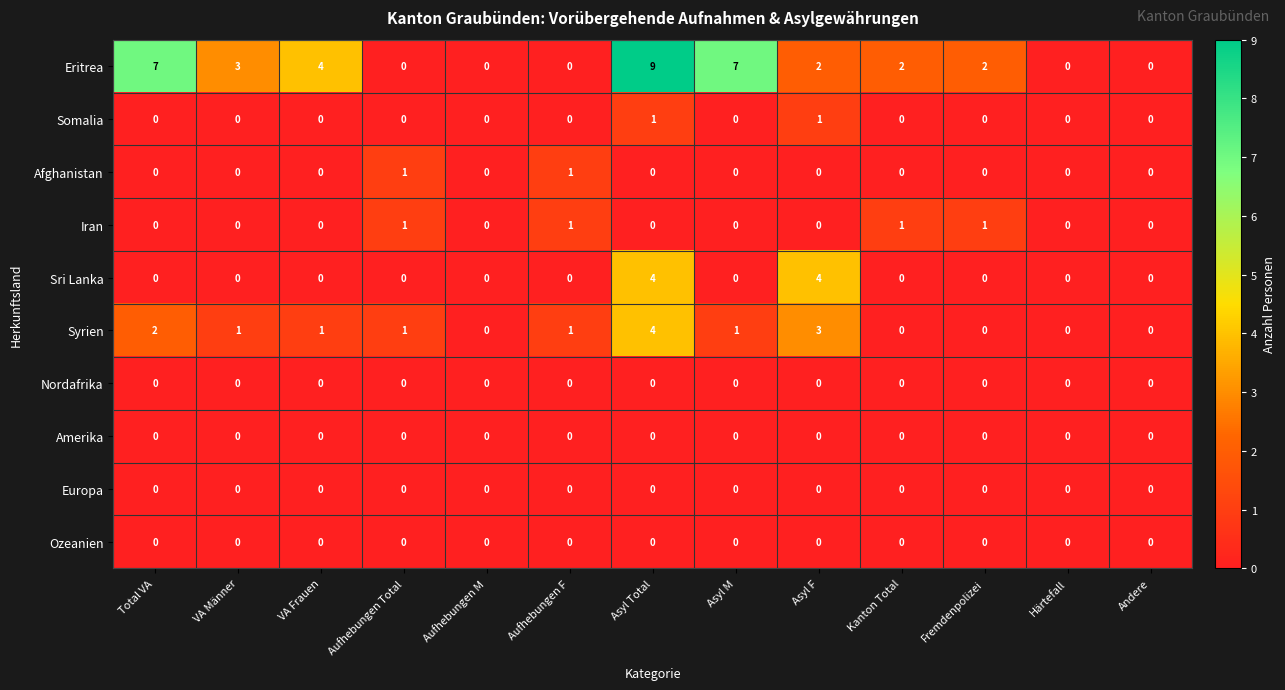

True or false: Iran has a value of 0 at VA Frauen.

True